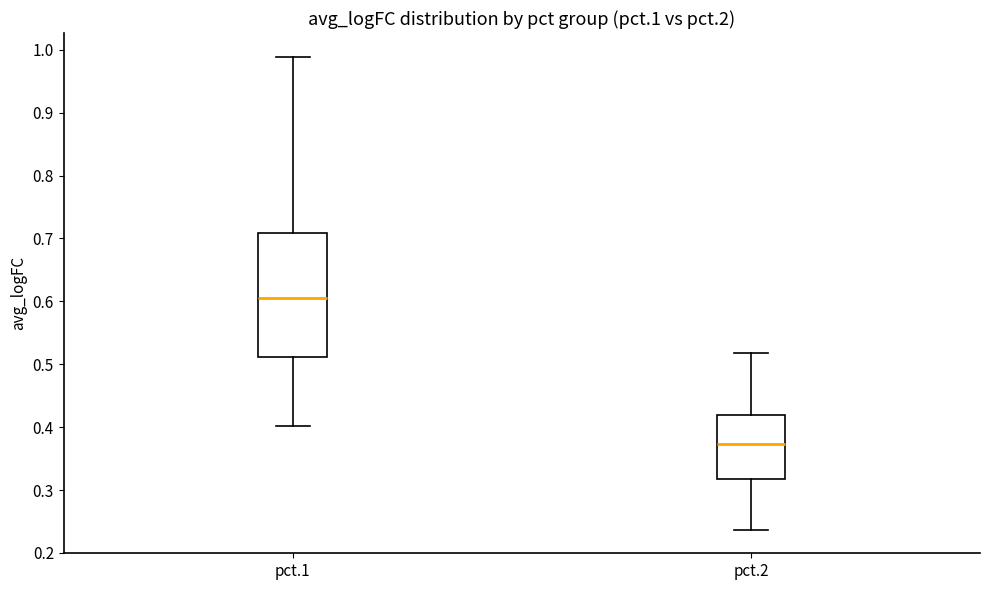

Reading left to right, transcribe this box plot: for each box, give where its median line is, the range the box spans, and where its two whiskers end, as read against the y-axis. The values are not printed on the chart, so give them approximately, as read against the axis.

pct.1: median 0.61, box 0.51 to 0.71, whiskers 0.40 to 0.99
pct.2: median 0.37, box 0.32 to 0.42, whiskers 0.24 to 0.52